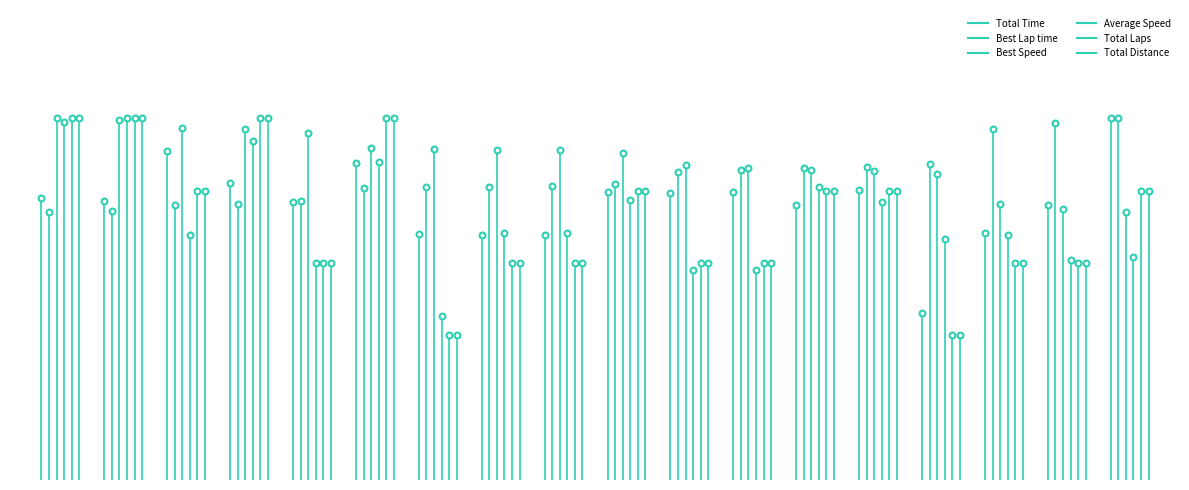

What are all the series names shown in the legend?

Total Time, Best Lap time, Best Speed, Average Speed, Total Laps, Total Distance